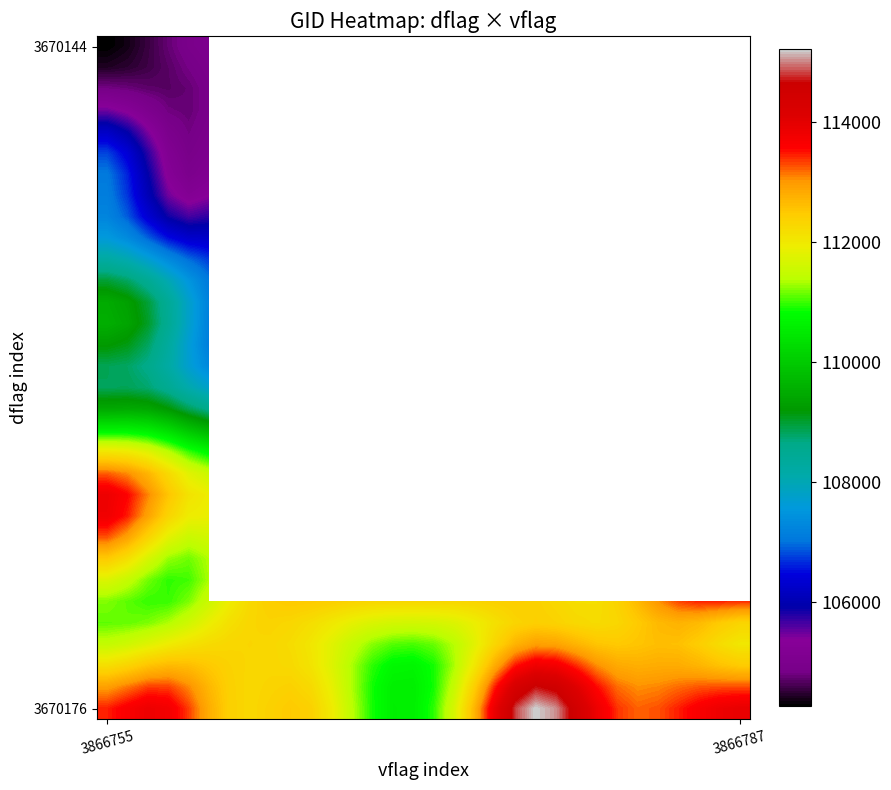

Count the number of categories in the chart.

32